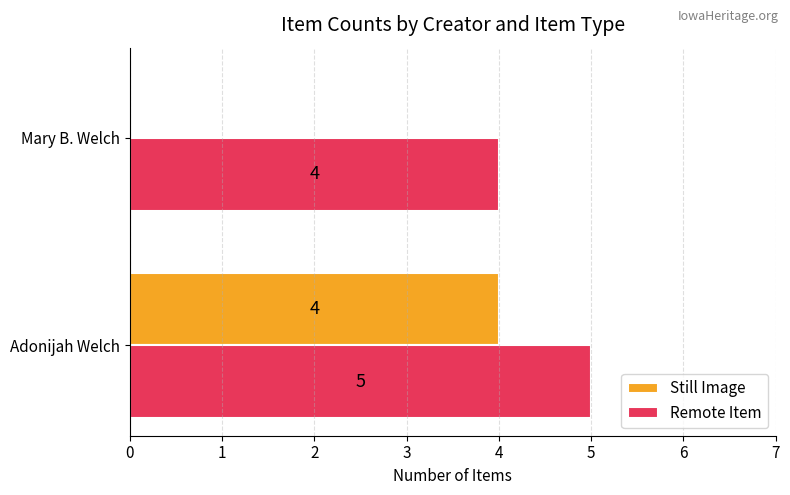

At which label is Remote Item closest to 4?

Mary B. Welch